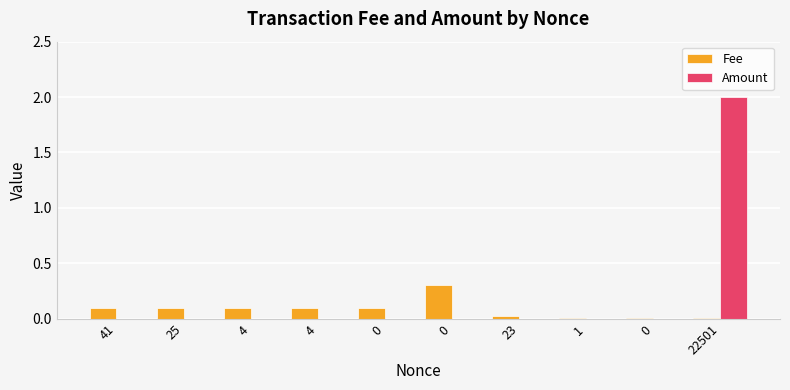

The value of Fee at 41 is 0.1. True or false?

True